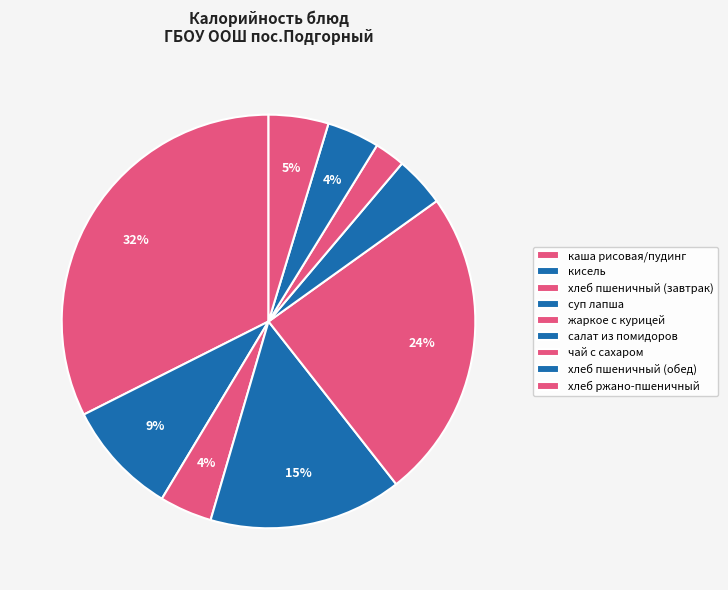

Is чай с сахаром the majority of the pie?

No